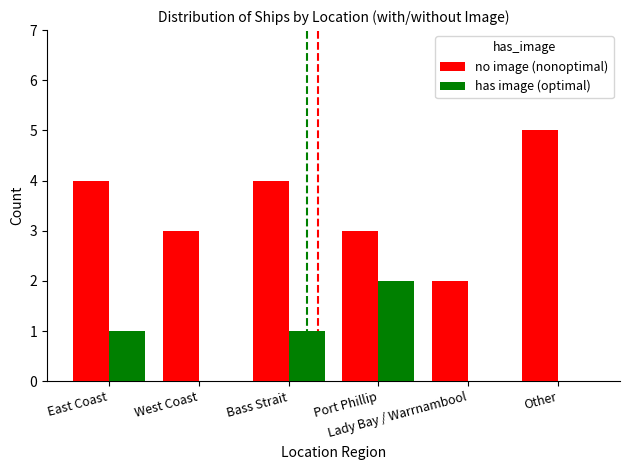

Which series has the largest total across all categories?

no image (nonoptimal)